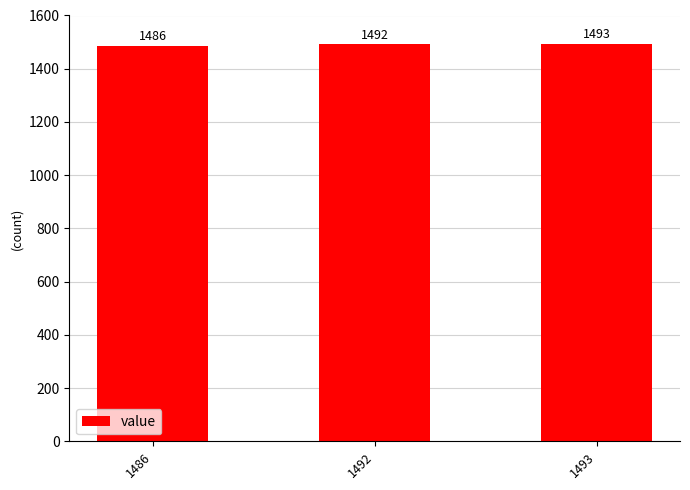

List the labels in order of value, largest first.

1493, 1492, 1486